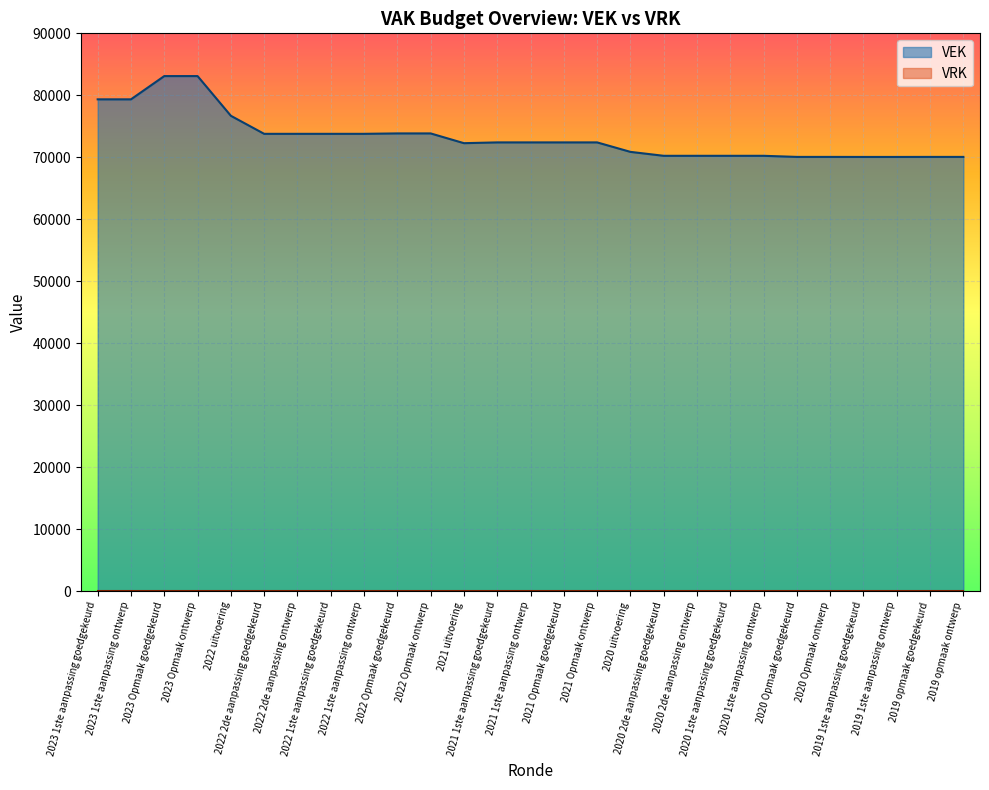

The value at 2020 2de aanpassing ontwerp is 93225. True or false?

False